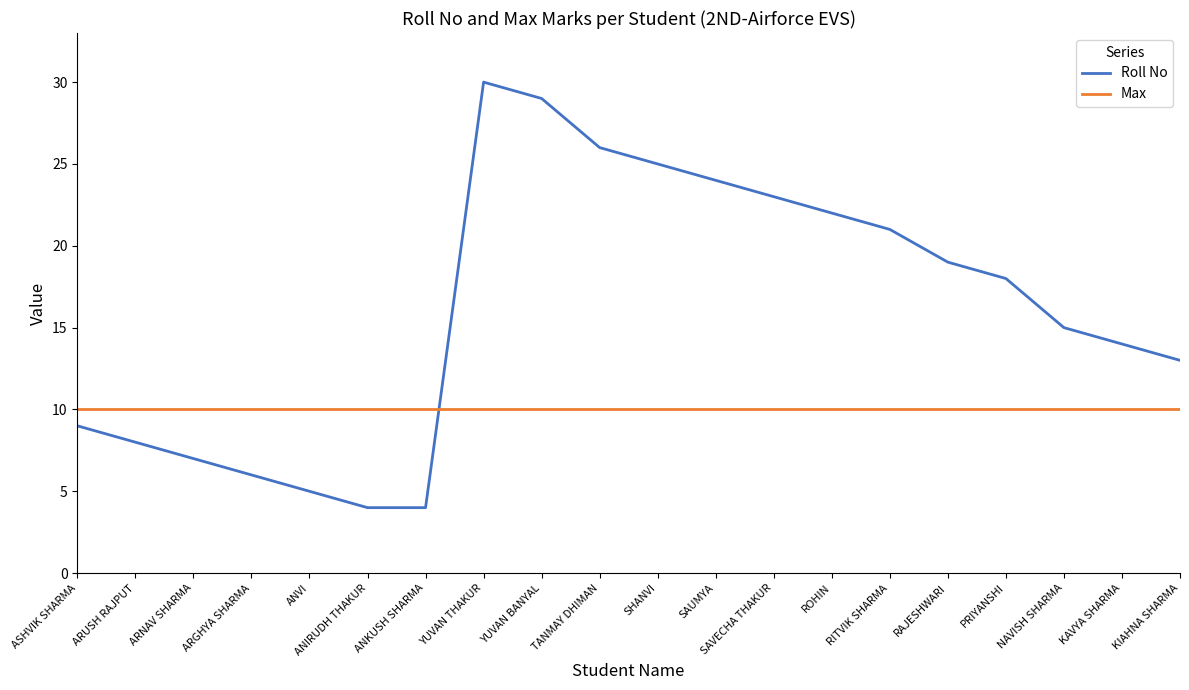

How many interior local peaks does the Roll No series have?

1